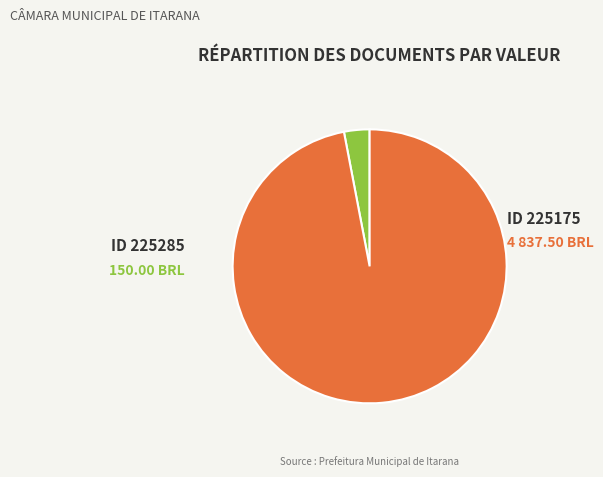

Is there any slice that represents more than half of the pie?

Yes